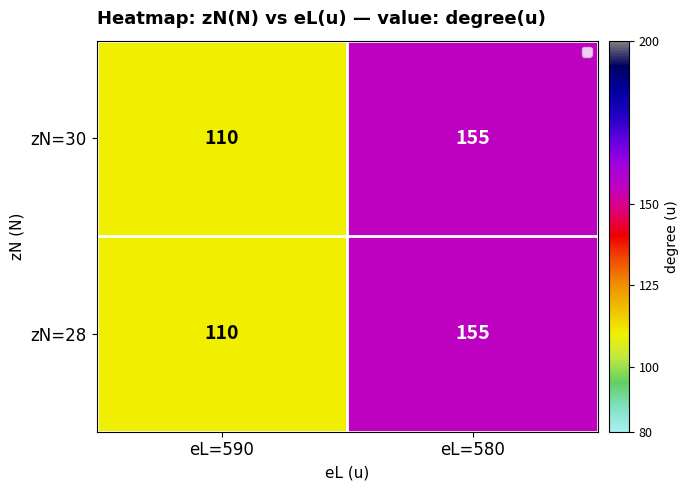

List the labels in order of zN=28 value, largest first.

eL=580, eL=590